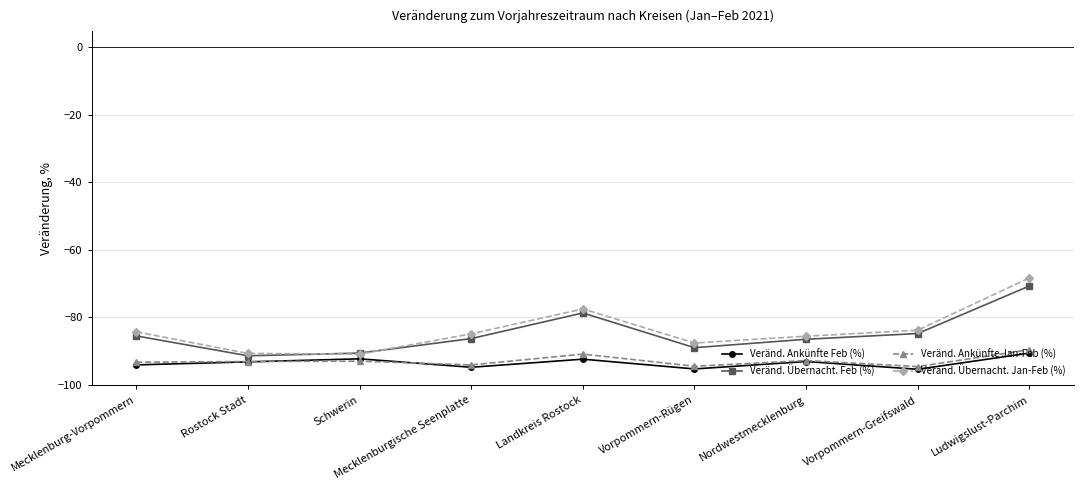

True or false: Veränd. Ankünfte Feb (%) has more than 1 points higher than both neighbors.

True